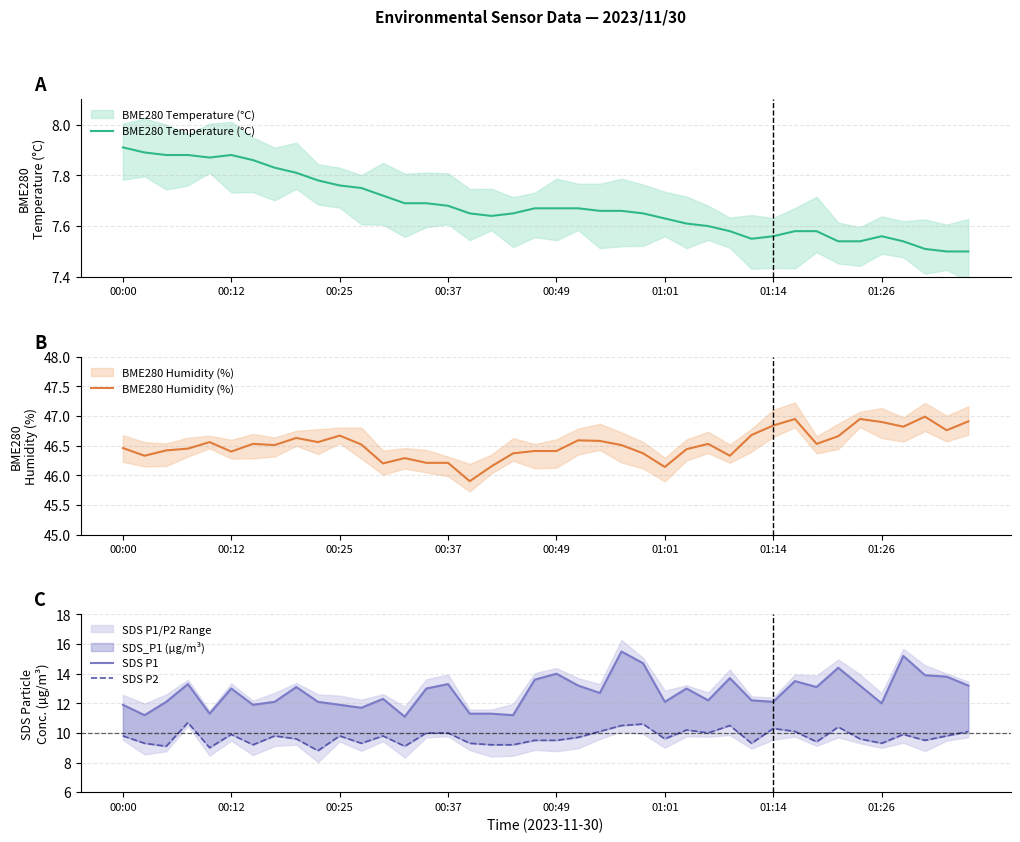

Reading left to right, transcribe all the data shown in this chart.

BME280 Temperature (°C): 7.9	7.9	7.9	7.9	7.9	7.9	7.9	7.8	7.8	7.8	7.8	7.8	7.7	7.7	7.7	7.7	7.7	7.6	7.7	7.7	7.7	7.7	7.7	7.7	7.7	7.6	7.6	7.6	7.6	7.5	7.6	7.6	7.6	7.5	7.5	7.6	7.5	7.5	7.5	7.5
BME280 Humidity (%): 46.5	46.3	46.4	46.5	46.6	46.4	46.5	46.5	46.6	46.6	46.7	46.5	46.2	46.3	46.2	46.2	45.9	46.1	46.4	46.4	46.4	46.6	46.6	46.5	46.4	46.1	46.4	46.5	46.3	46.7	46.8	47.0	46.5	46.7	47.0	46.9	46.8	47.0	46.8	46.9
SDS P1: 11.9	11.2	12.1	13.3	11.3	13.0	11.9	12.1	13.1	12.1	11.9	11.7	12.3	11.1	13.0	13.3	11.3	11.3	11.2	13.6	14.0	13.2	12.7	15.5	14.7	12.1	13.0	12.2	13.7	12.2	12.1	13.5	13.1	14.4	13.2	12.0	15.2	13.9	13.8	13.2
SDS P2: 9.8	9.3	9.1	10.7	9.0	9.9	9.2	9.8	9.6	8.8	9.8	9.3	9.8	9.1	10.0	10.0	9.3	9.2	9.2	9.5	9.5	9.7	10.1	10.5	10.6	9.6	10.2	10.0	10.5	9.3	10.3	10.1	9.4	10.4	9.6	9.3	9.9	9.5	9.8	10.1